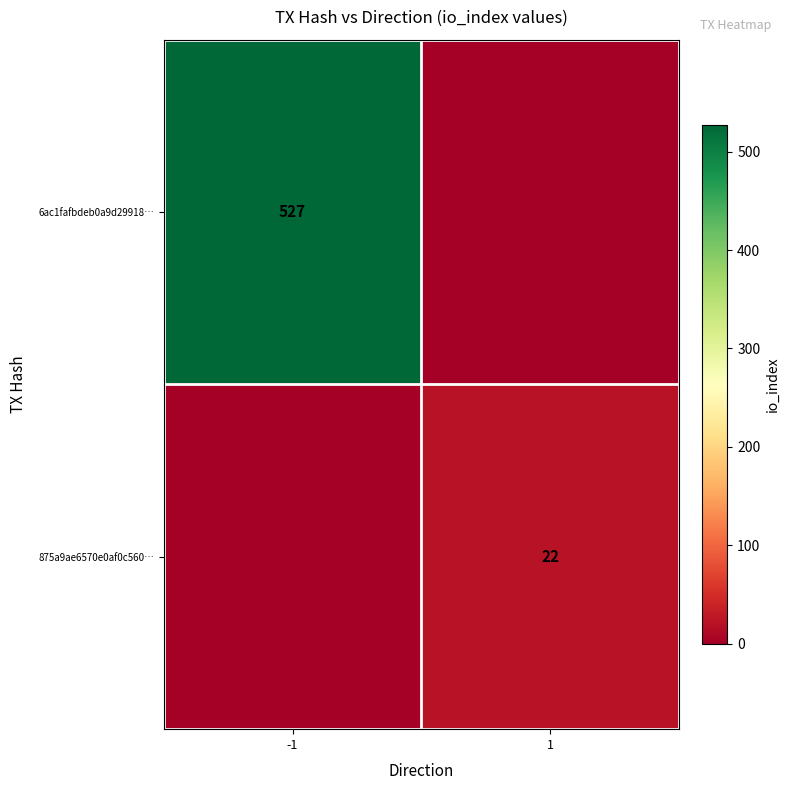

Is the value of 6ac1fafbdeb0a9d29918… at -1 greater than the value of 875a9ae6570e0af0c560… at 1?

Yes